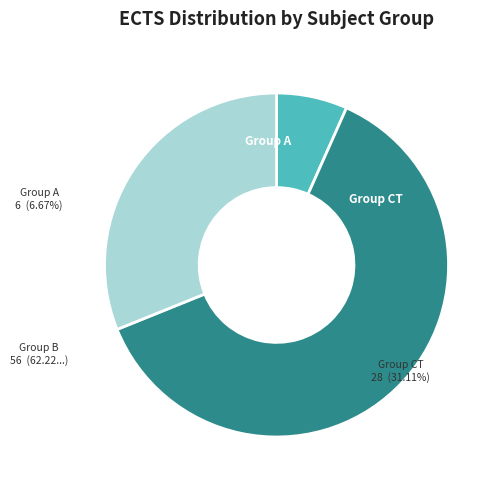

To the nearest percent, what percentage of the pie is Zajęcia podstawowe i kierunkowe?

62%